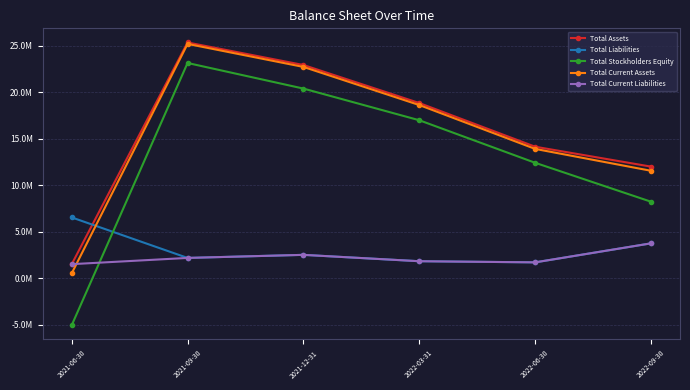

Which series has the largest range (max minus min)?

Total Stockholders Equity